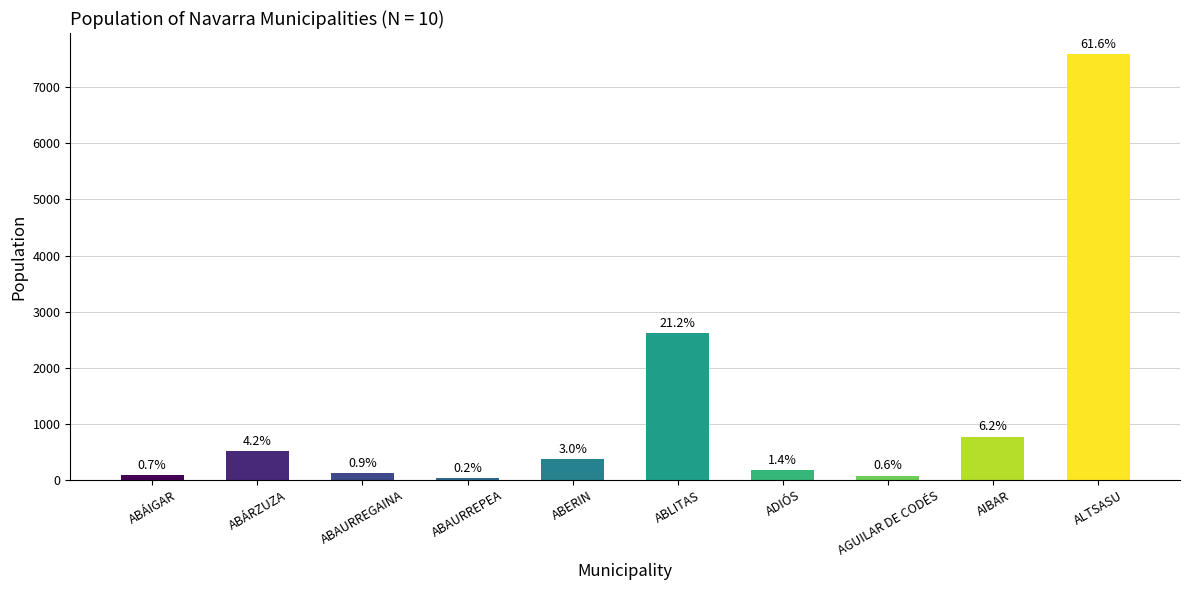

What is the change in value from ABÁRZUZA to AIBAR?

+255